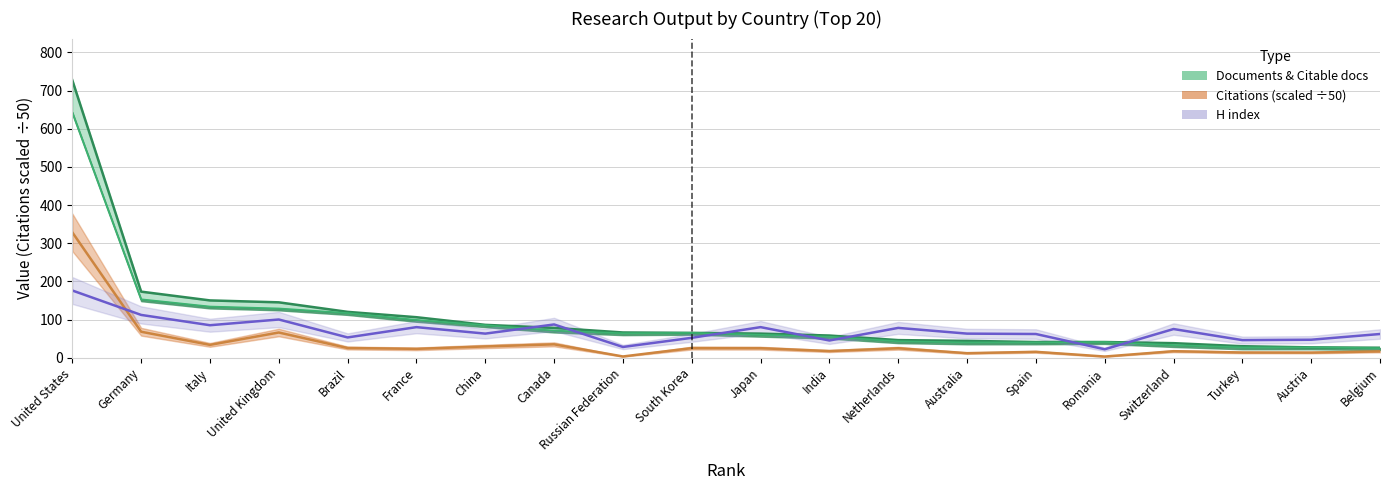

At Turkey, list the series in order from largest to smallest.

H index, Documents, Citations (scaled ÷50)